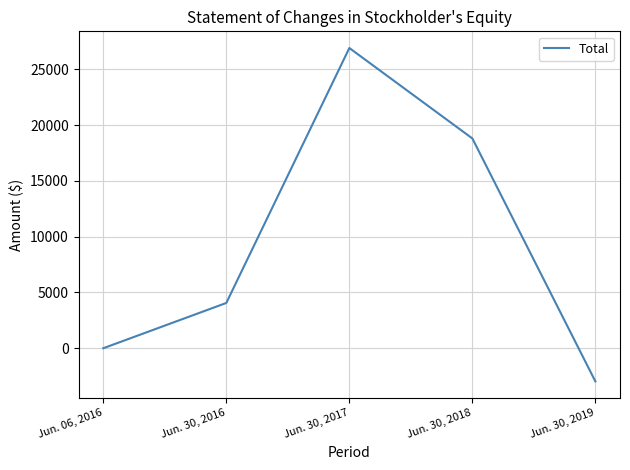

True or false: there are more than 0 points higher than both neighbors.

True